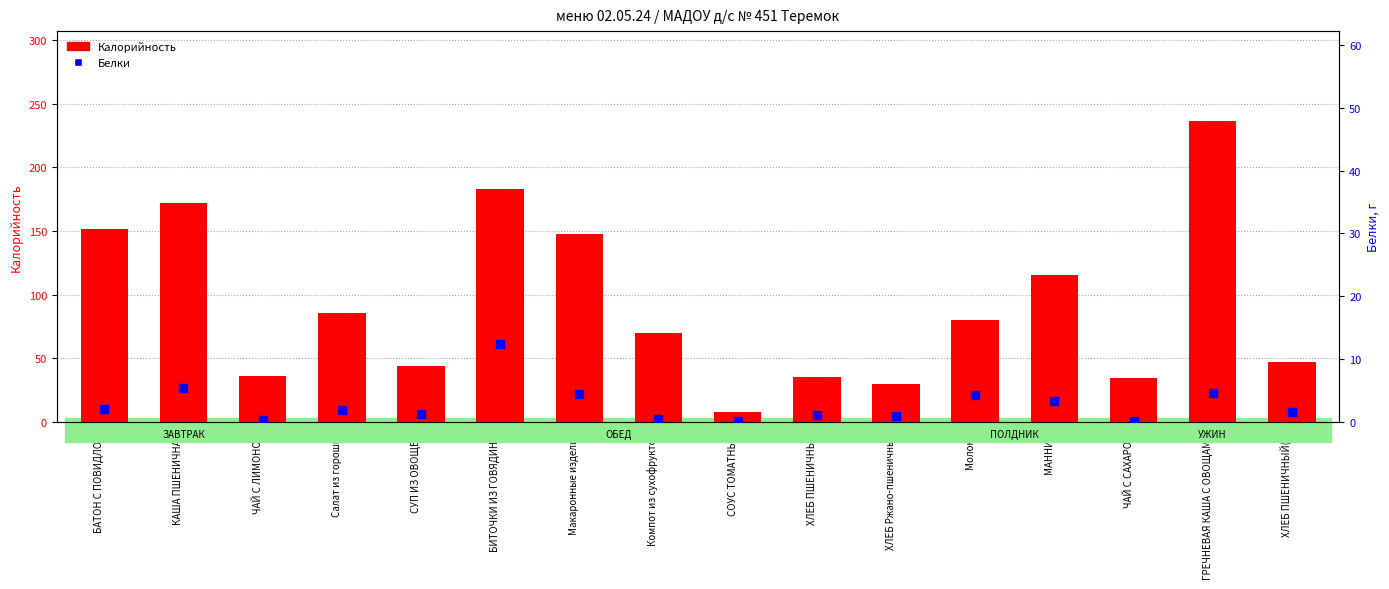

Which series has the largest total across all categories?

Калорийность